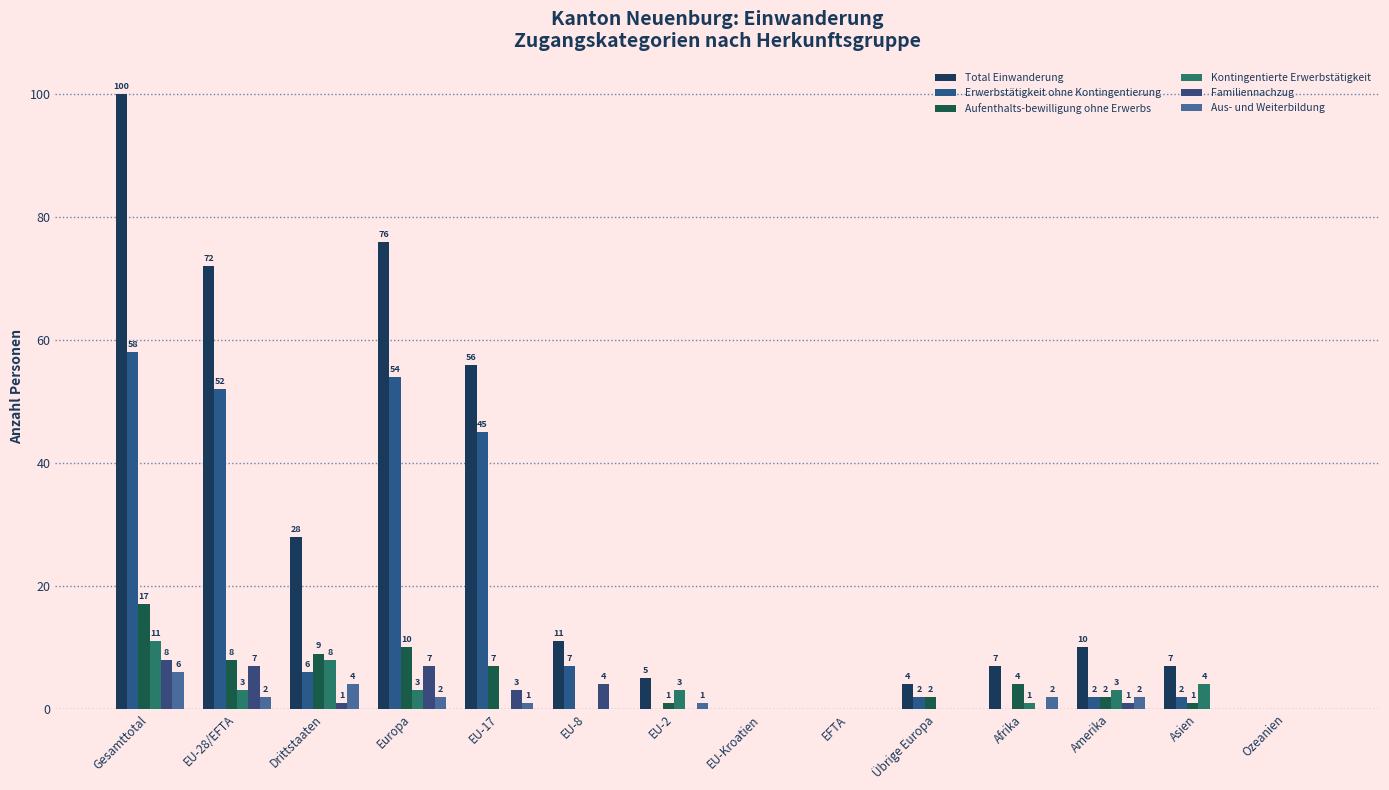

What is the average value of the Aufenthalts-bewilligung ohne Erwerbs series?

4